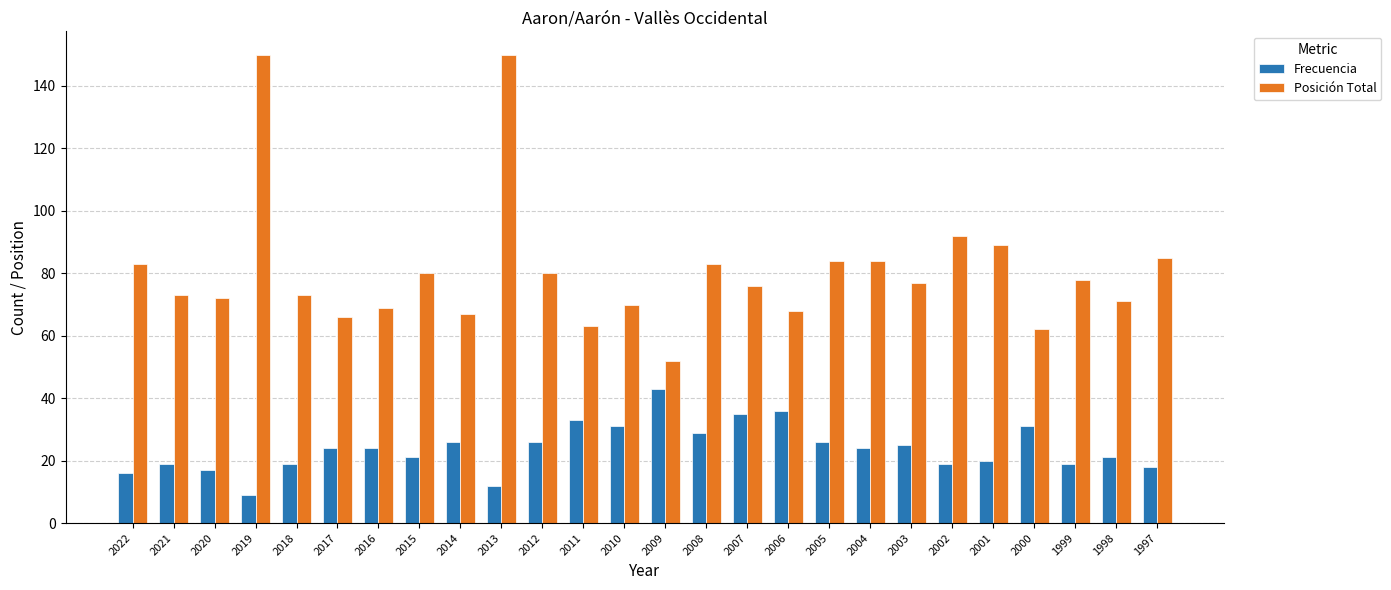

Reading left to right, list all the values displayed in this chart.

Frecuencia: 16	19	17	9	19	24	24	21	26	12	26	33	31	43	29	35	36	26	24	25	19	20	31	19	21	18
Posición Total: 83	73	72	150	73	66	69	80	67	150	80	63	70	52	83	76	68	84	84	77	92	89	62	78	71	85